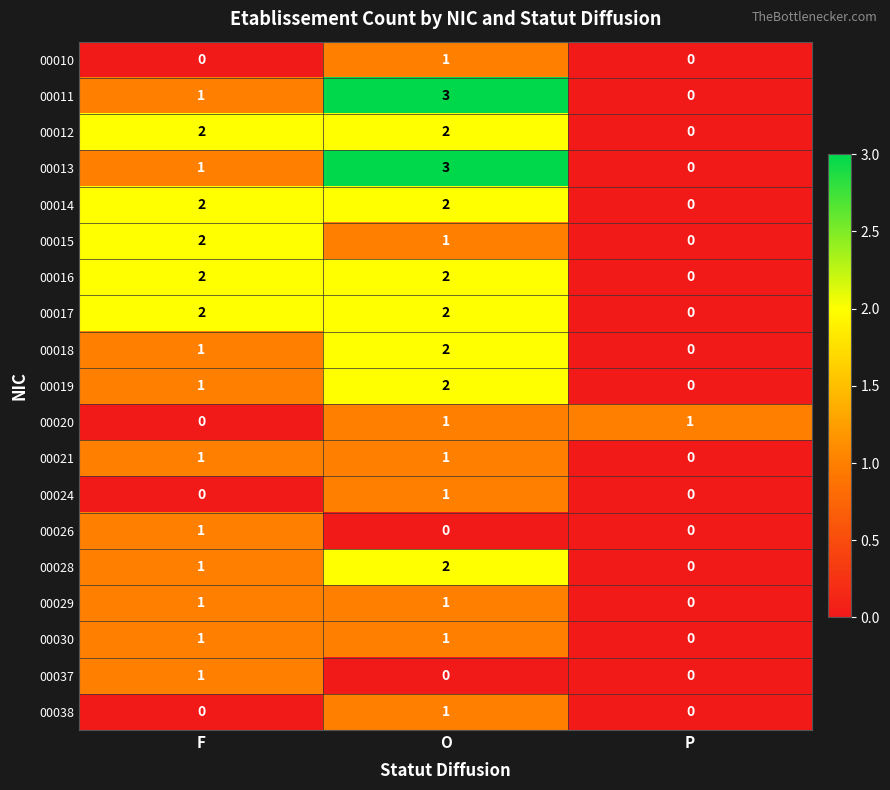

Which category has the highest value in the 00028 series?

O